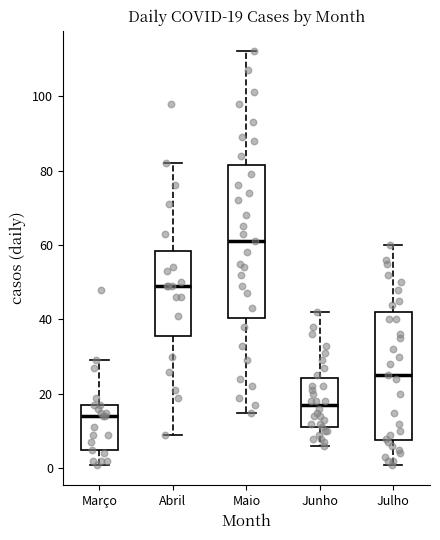

Comparing the boxes themselves (not the whiskers), which one is the tallest?

Maio